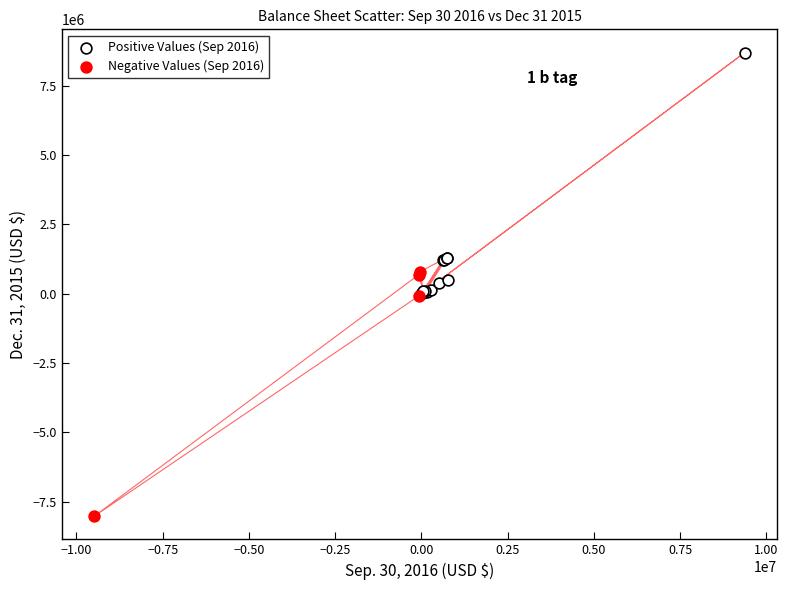

Which series reaches the minimum Y coordinate?

Negative Values (Sep 2016)